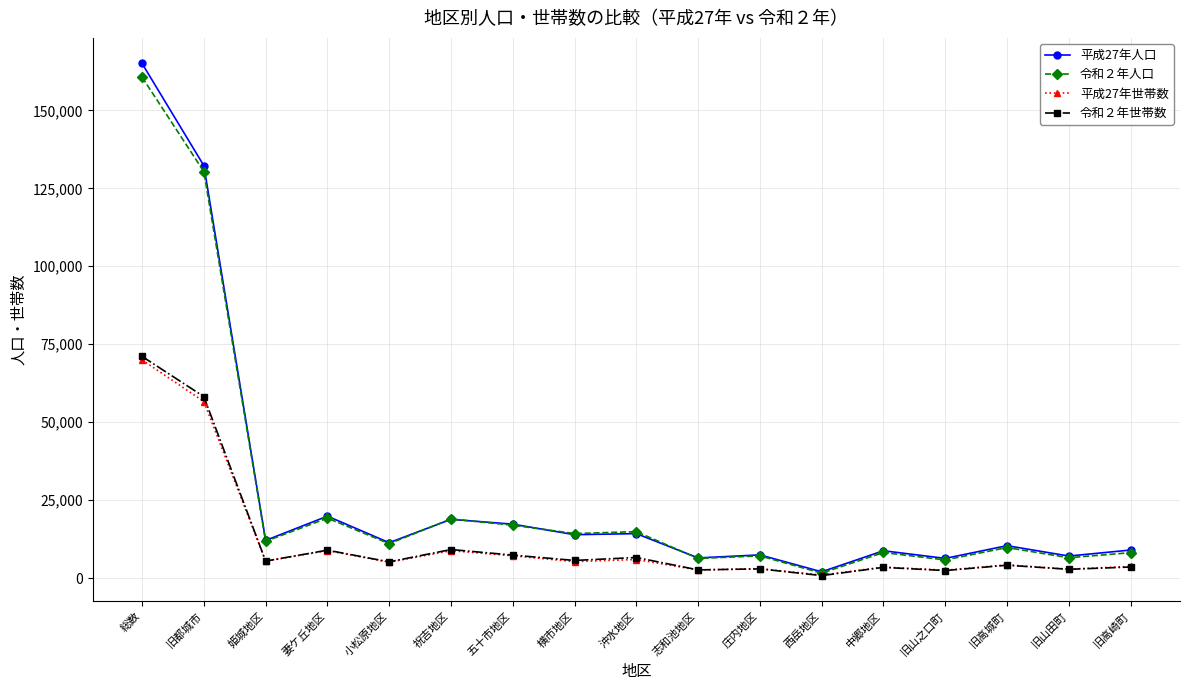

Where is 令和２年人口 nearest to the value 81112?

旧都城市